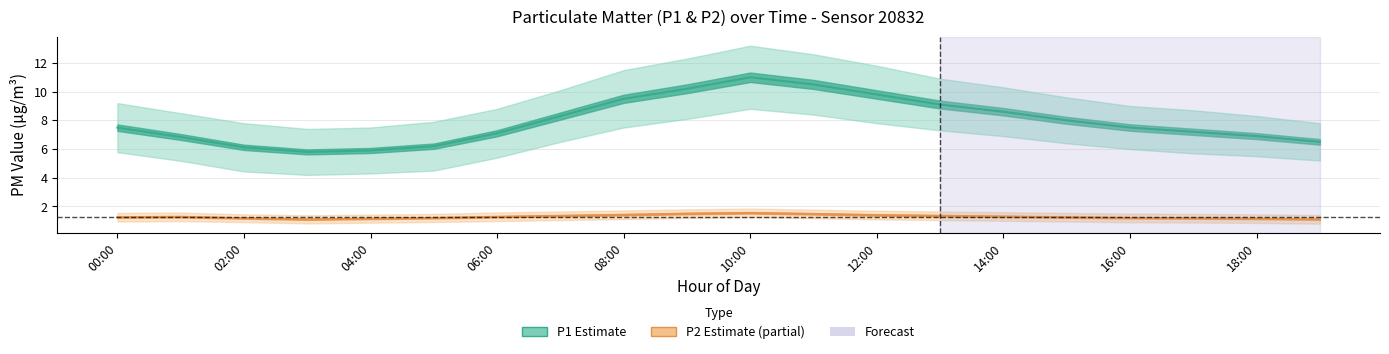

What is the label of the 8th point from the right?

12:00